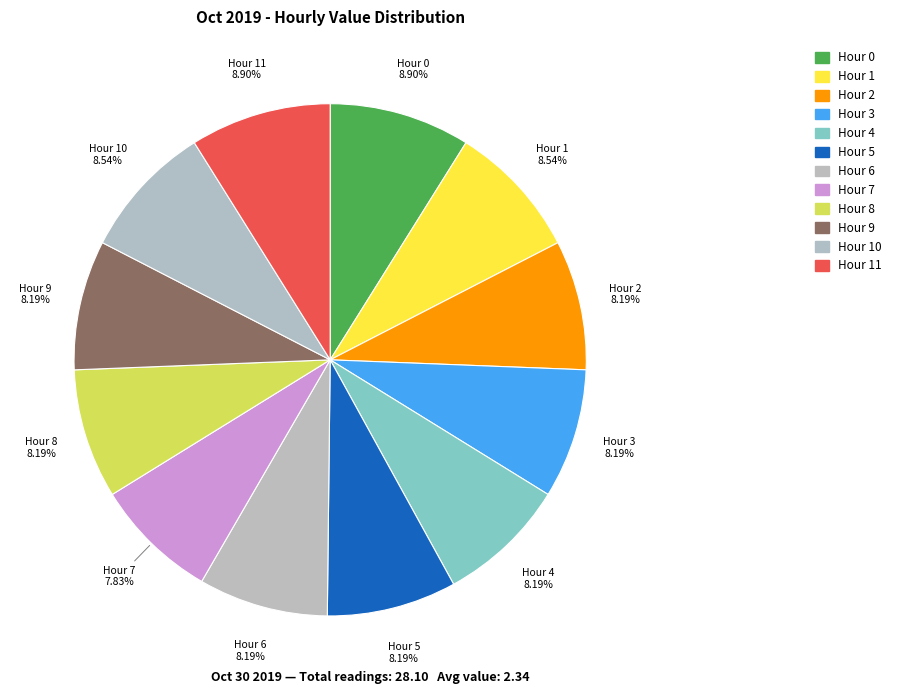

Which slice is the smallest?

Hour 7